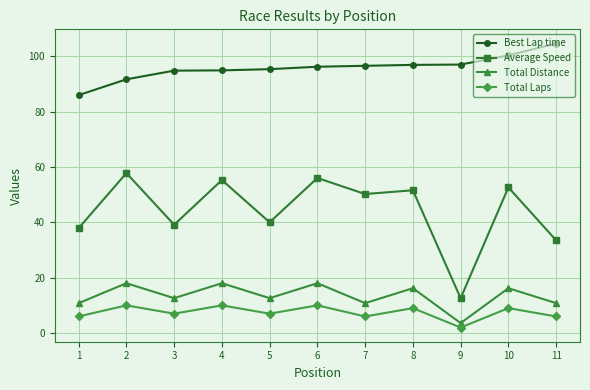

What is the spread (max minus min) of values at 8?

87.8